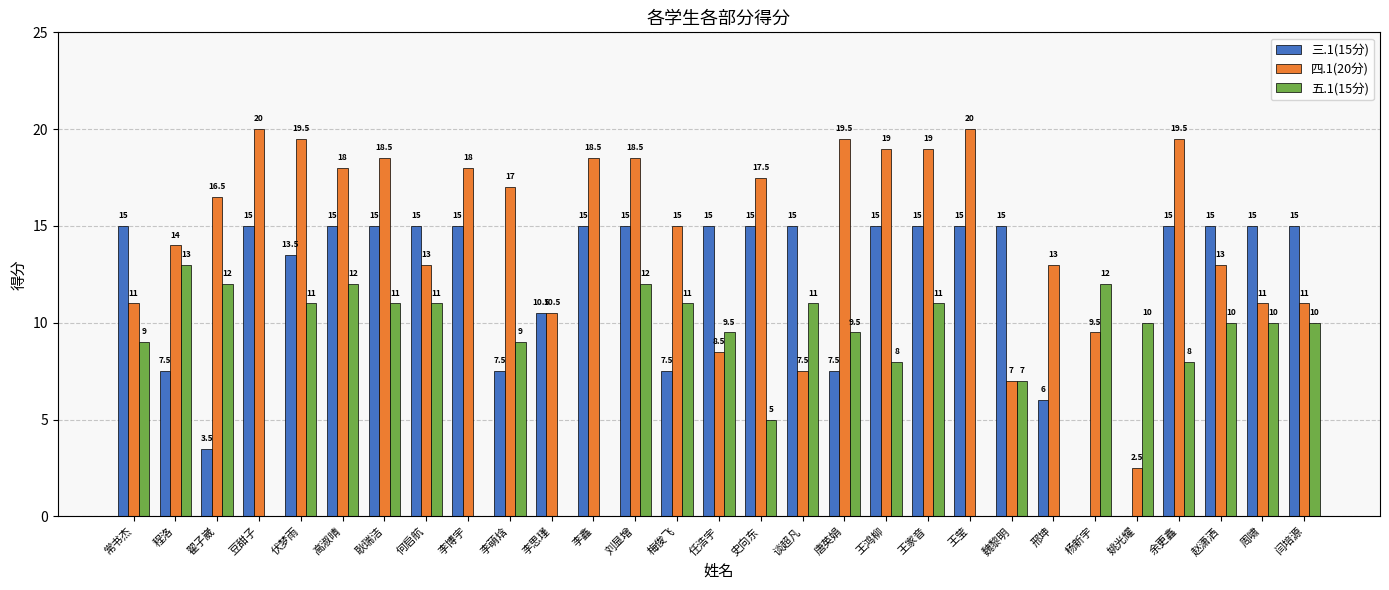

Reading left to right, transcribe all the data shown in this chart.

三.1(15分): 常书杰=15.0	程洛=7.5	翟子崴=3.5	豆甜子=15.0	伏梦雨=13.5	高淑晴=15.0	耿瑞洁=15.0	何启航=15.0	李博宇=15.0	李萌焓=7.5	李思瑾=10.5	李鑫=15.0	刘显增=15.0	梅俊飞=7.5	任浩宇=15.0	史向东=15.0	谈超凡=15.0	唐英娟=7.5	王鸿柳=15.0	王家音=15.0	王莹=15.0	魏黎明=15.0	邢坤=6.0	杨新宇=0.0	姚光耀=0.0	余更鑫=15.0	赵潇洒=15.0	周啸=15.0	闫培源=15.0
四.1(20分): 常书杰=11.0	程洛=14.0	翟子崴=16.5	豆甜子=20.0	伏梦雨=19.5	高淑晴=18.0	耿瑞洁=18.5	何启航=13.0	李博宇=18.0	李萌焓=17.0	李思瑾=10.5	李鑫=18.5	刘显增=18.5	梅俊飞=15.0	任浩宇=8.5	史向东=17.5	谈超凡=7.5	唐英娟=19.5	王鸿柳=19.0	王家音=19.0	王莹=20.0	魏黎明=7.0	邢坤=13.0	杨新宇=9.5	姚光耀=2.5	余更鑫=19.5	赵潇洒=13.0	周啸=11.0	闫培源=11.0
五.1(15分): 常书杰=9.0	程洛=13.0	翟子崴=12.0	豆甜子=0.0	伏梦雨=11.0	高淑晴=12.0	耿瑞洁=11.0	何启航=11.0	李博宇=0.0	李萌焓=9.0	李思瑾=0.0	李鑫=0.0	刘显增=12.0	梅俊飞=11.0	任浩宇=9.5	史向东=5.0	谈超凡=11.0	唐英娟=9.5	王鸿柳=8.0	王家音=11.0	王莹=0.0	魏黎明=7.0	邢坤=0.0	杨新宇=12.0	姚光耀=10.0	余更鑫=8.0	赵潇洒=10.0	周啸=10.0	闫培源=10.0